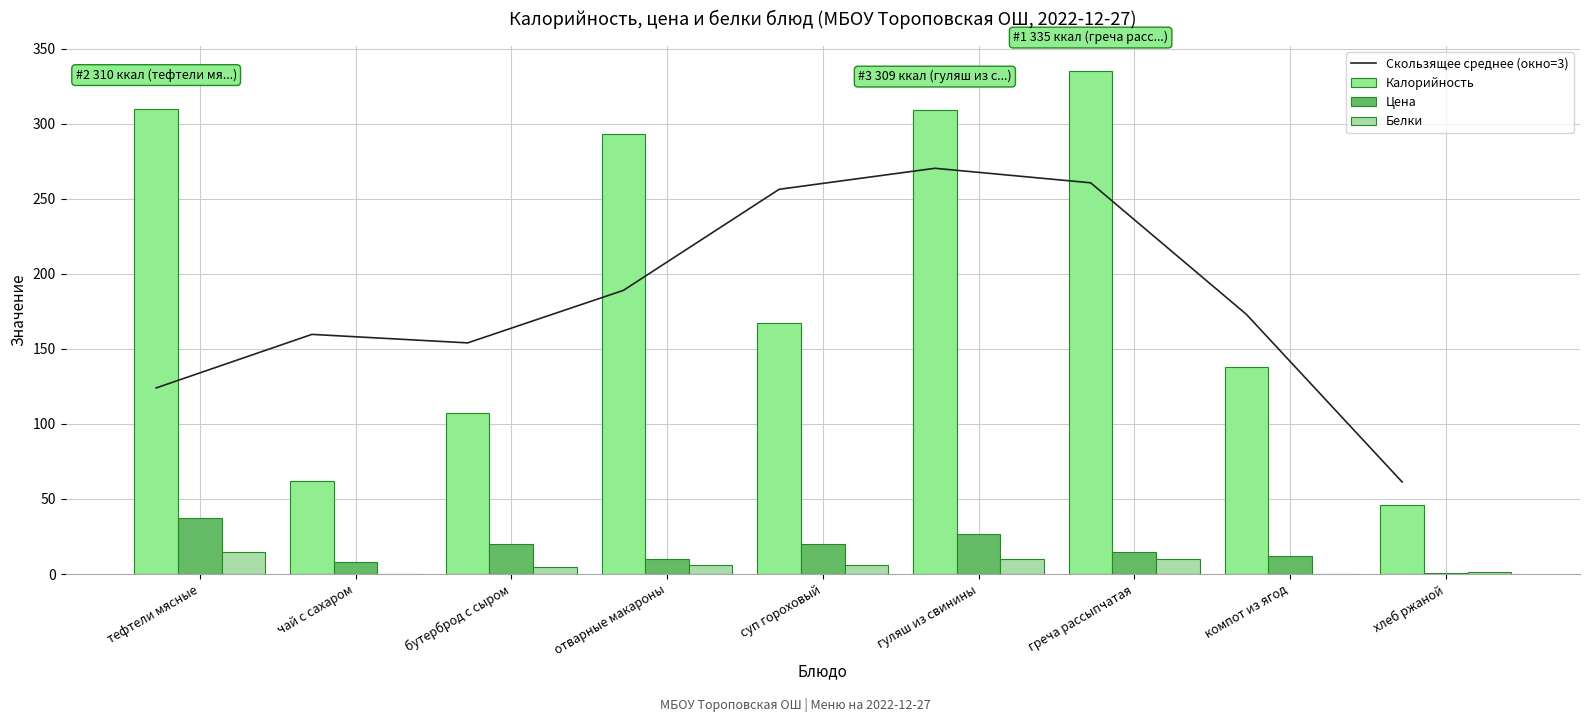

The Скользящее среднее (окно=3) series shows 31.8 at хлеб ржаной. True or false?

False